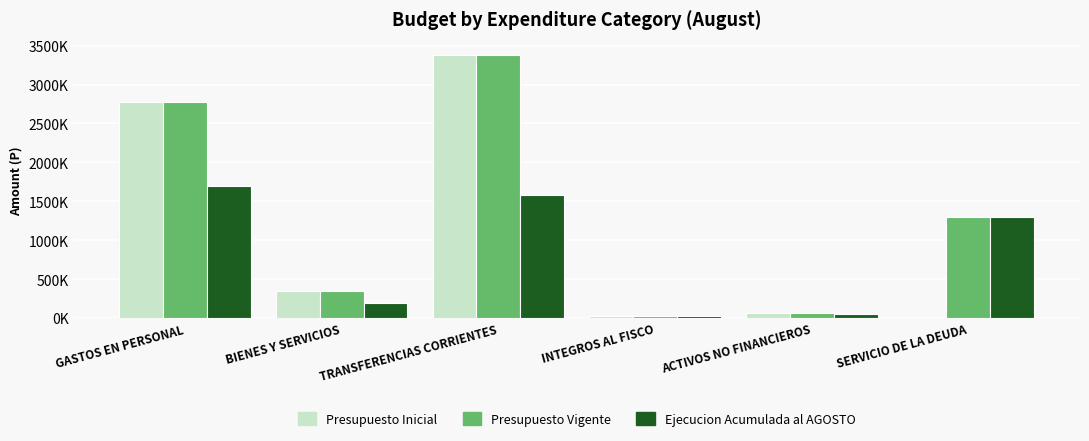

Is the value of Presupuesto Vigente at ACTIVOS NO FINANCIEROS greater than the value of Presupuesto Inicial at TRANSFERENCIAS CORRIENTES?

No